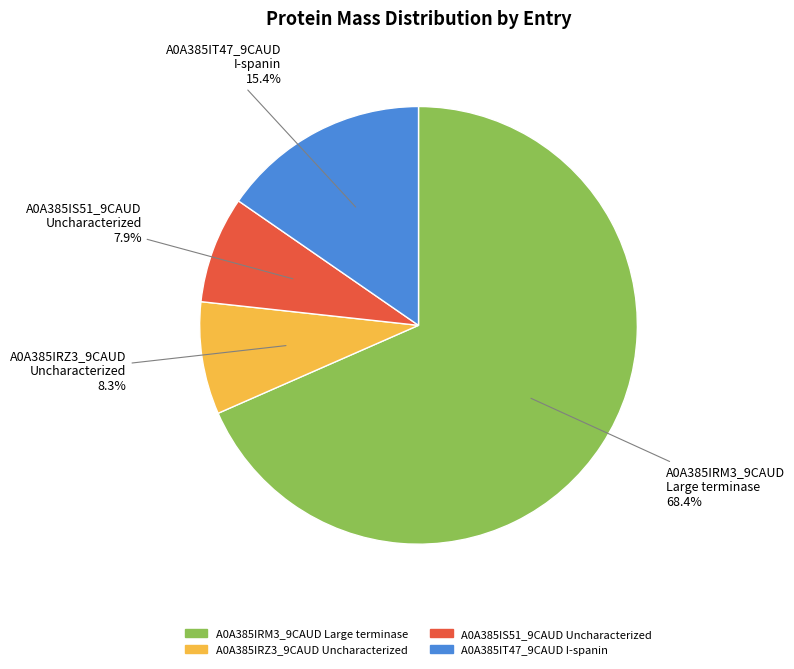

To the nearest percent, what is the difference between the largest and smallest slice percentages?

61%